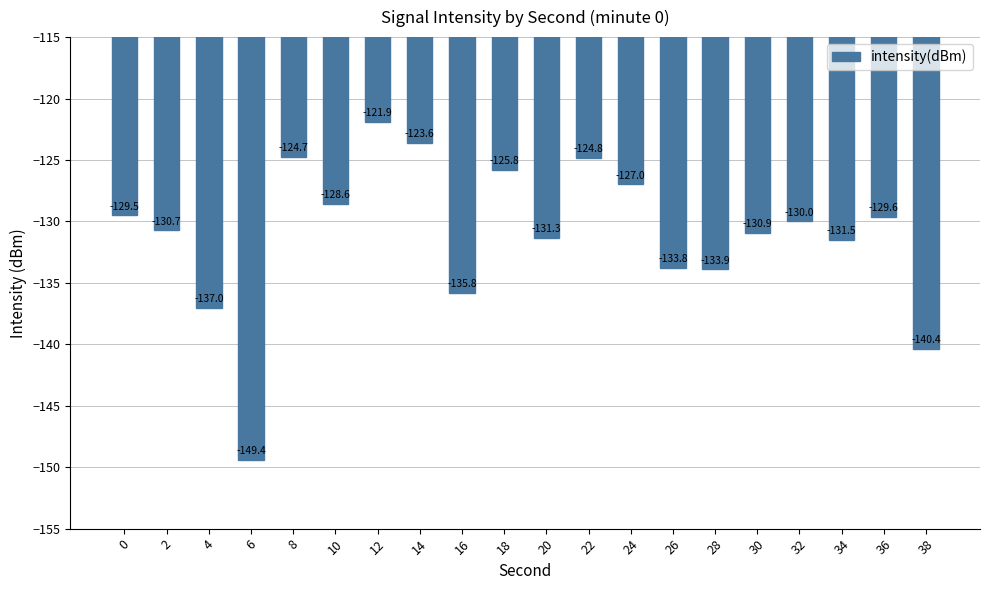

What is the approximate value at 2?

-130.7